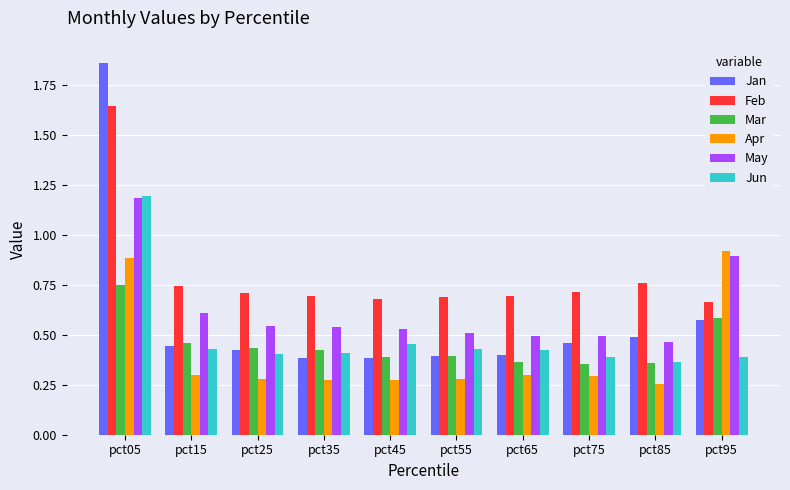

At which label is Feb closest to 1?

pct85